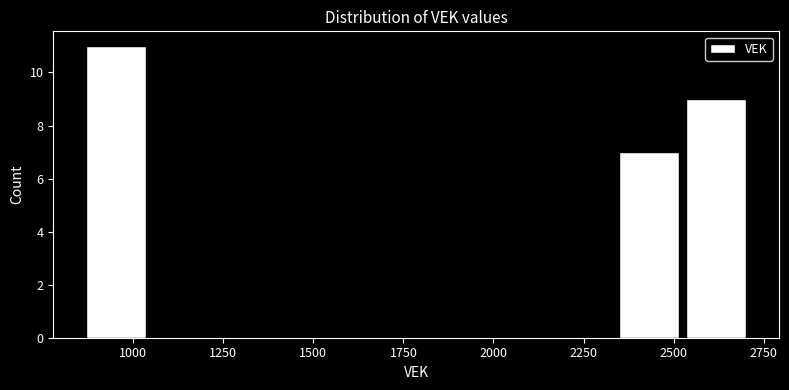

Around what value on the x-axis is the tallest bar? Give the approximate position of its centre, as read against the axis.

950